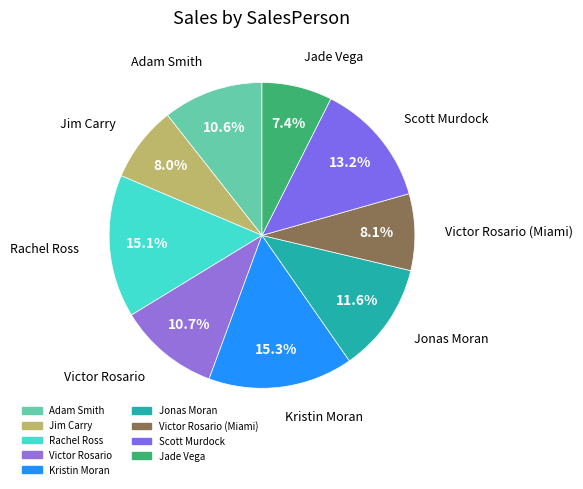

How many slices are in this pie chart?

9